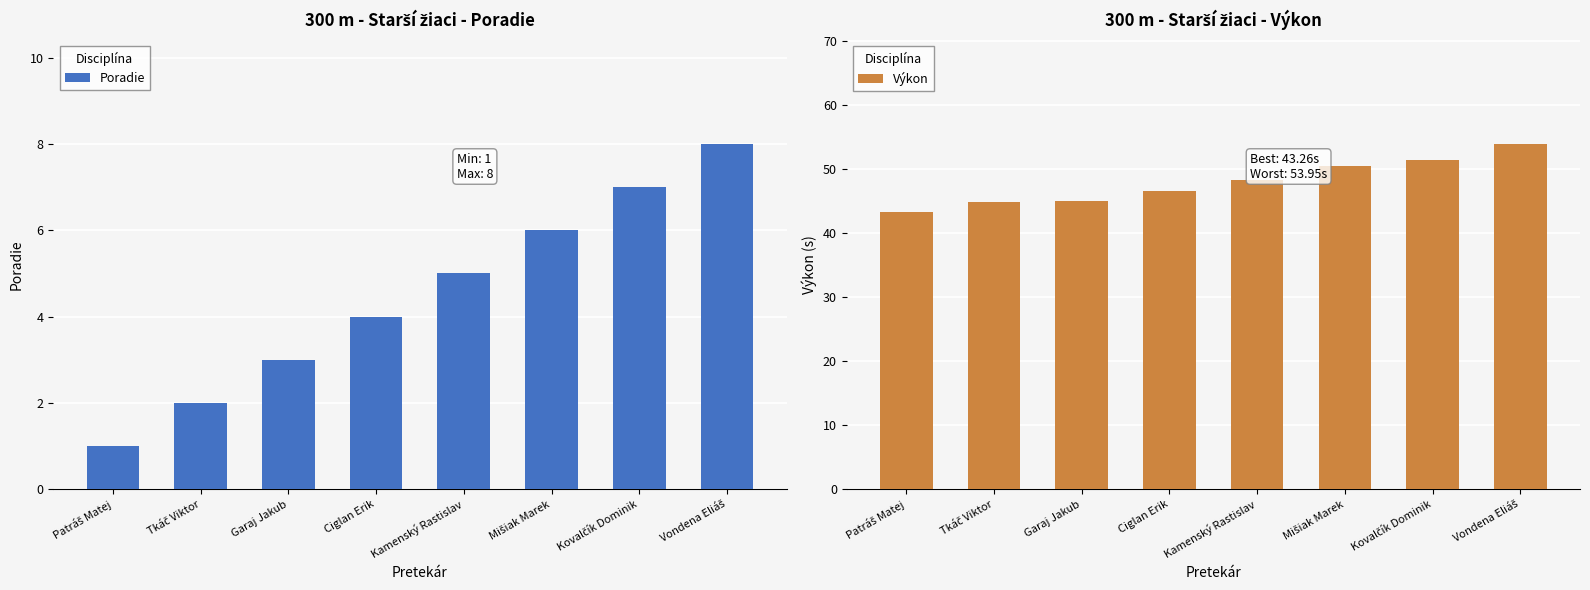

True or false: Poradie has a value of 7.0 at Kovalčík Dominik.

True